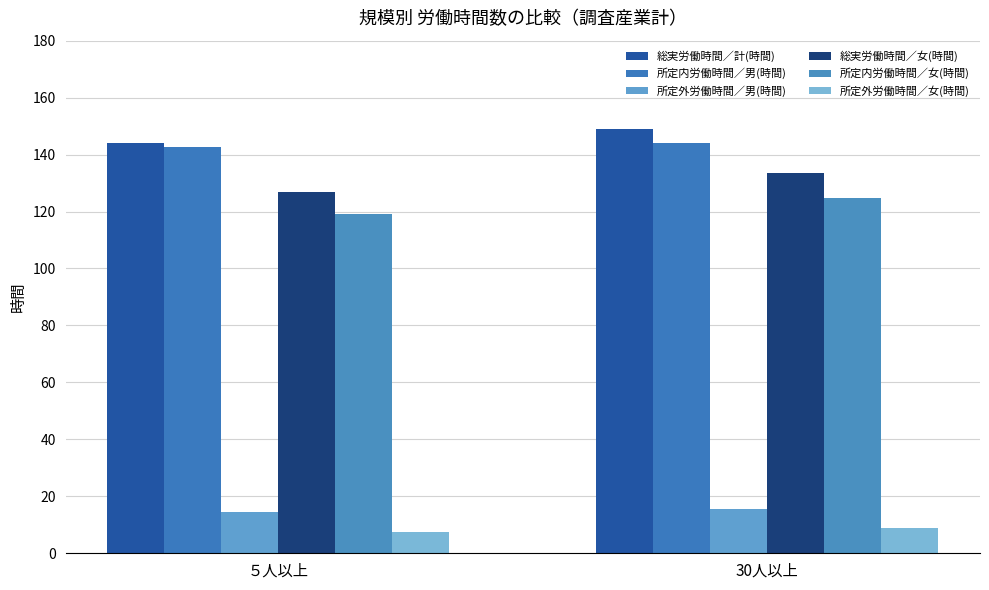

What is the lowest value of the 所定外労働時間／男(時間) series?

14.4